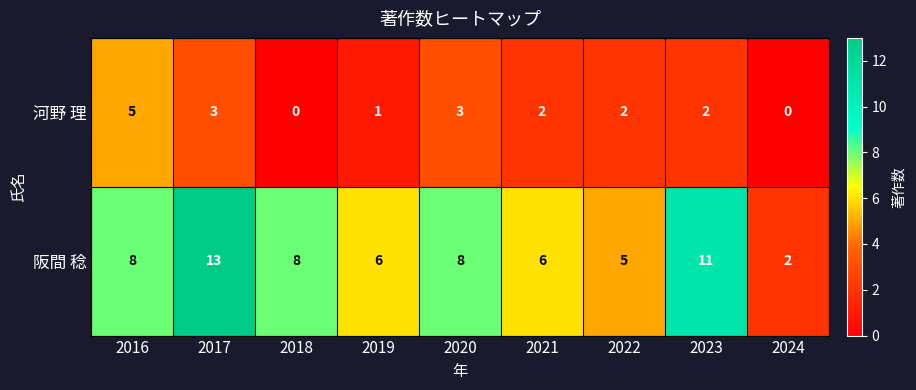

What is the sum of the 阪間 稔 values at 2019 and 2024?

8